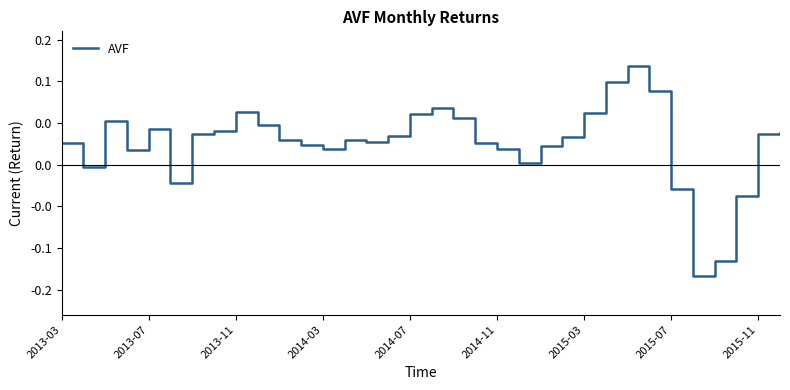

Is this an area chart (filled region under the line)?

No